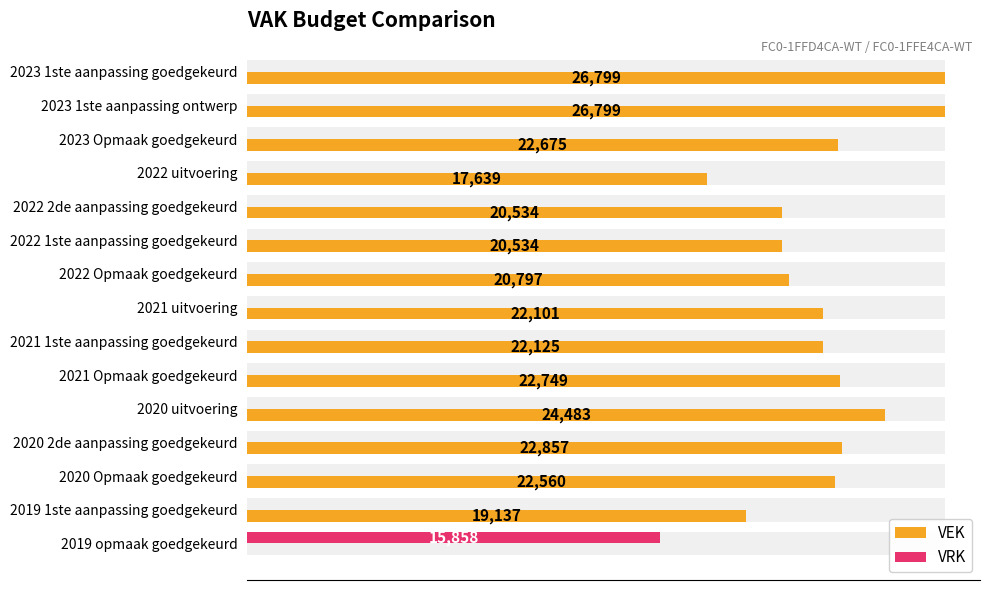

What is the total value across all series at 2020 uitvoering?

24483